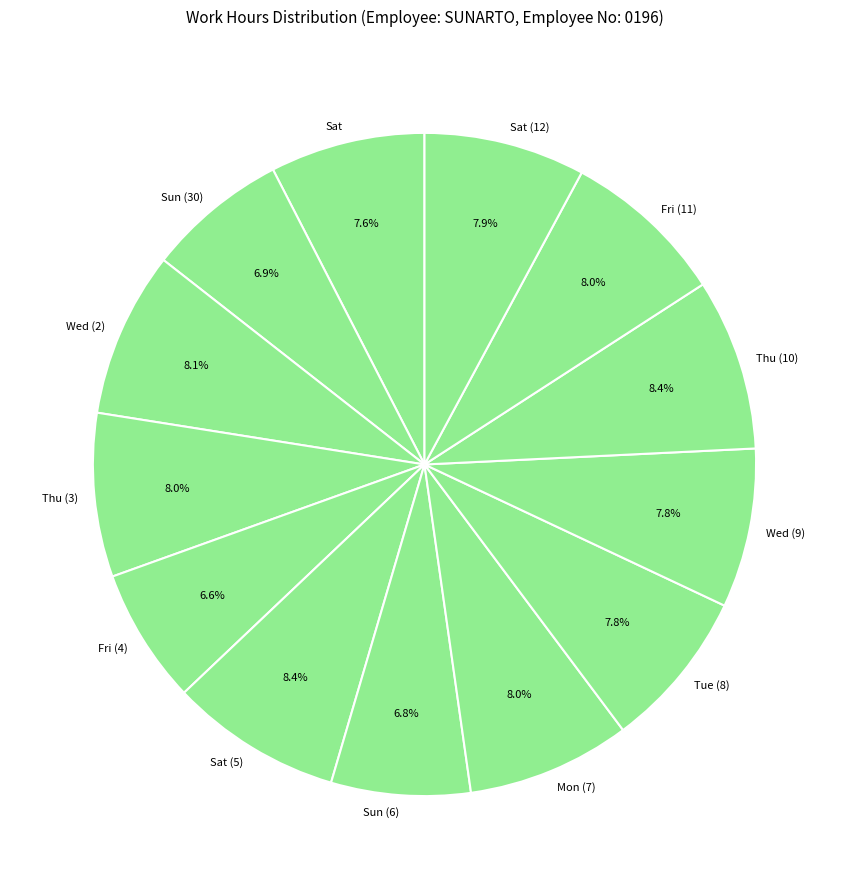

Count the number of slices in the pie.

13